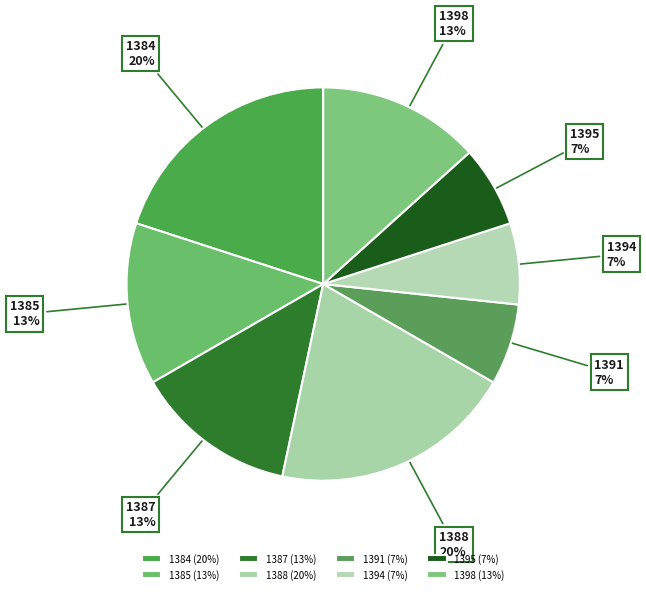

Do 1387 and 1398 together represent more than half of the pie?

No